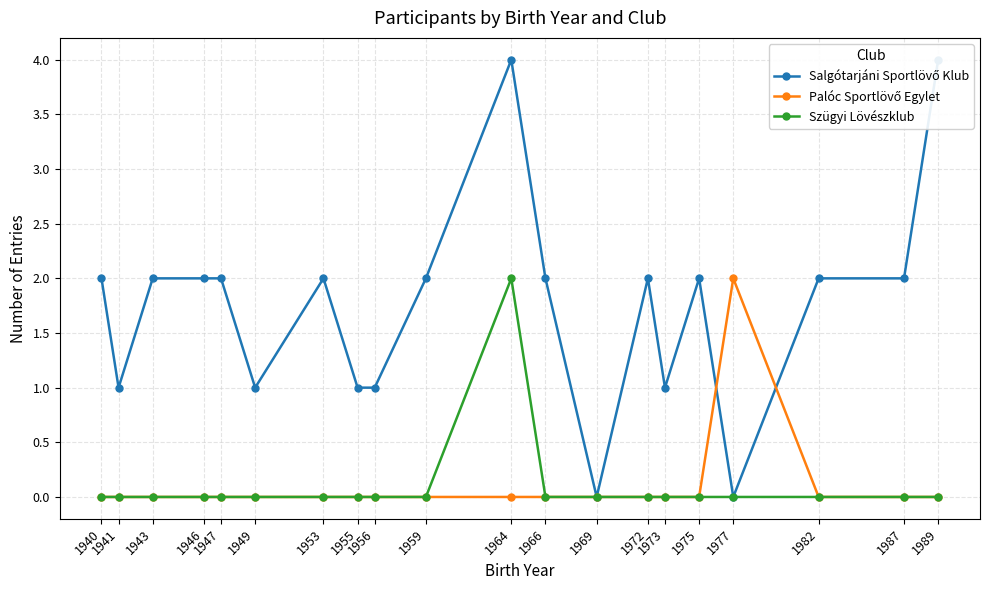

What is the difference between the maximum and minimum values in the Salgótarjáni Sportlövő Klub series?

4